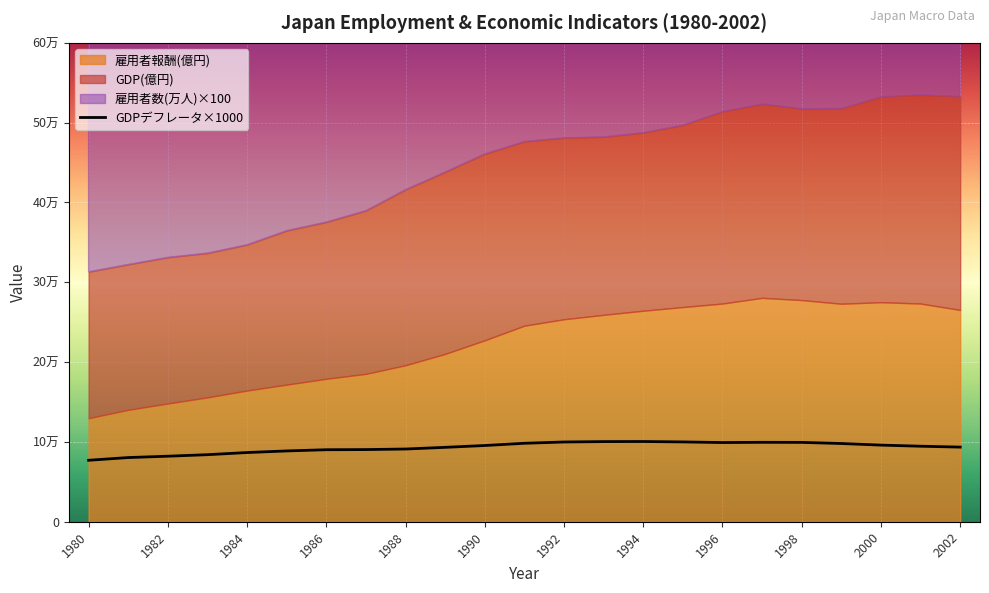

What is the smallest value displayed?

77000